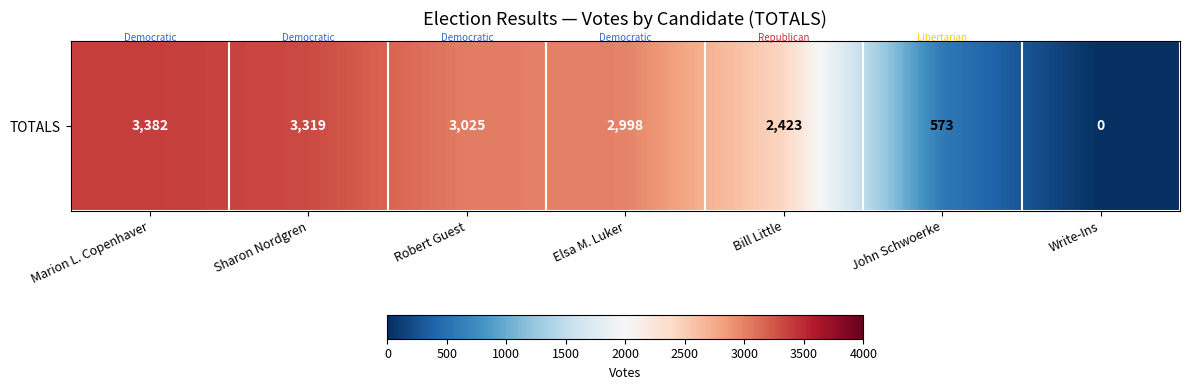

What is the sum of all values?

15720